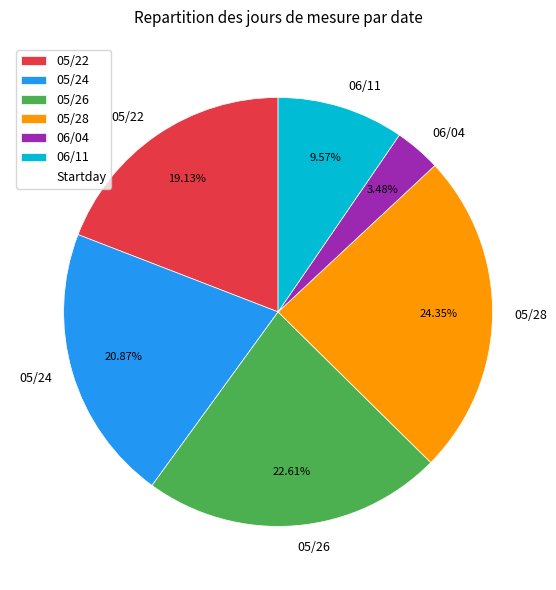

Which has a higher value, 05/26 or 06/04?

05/26